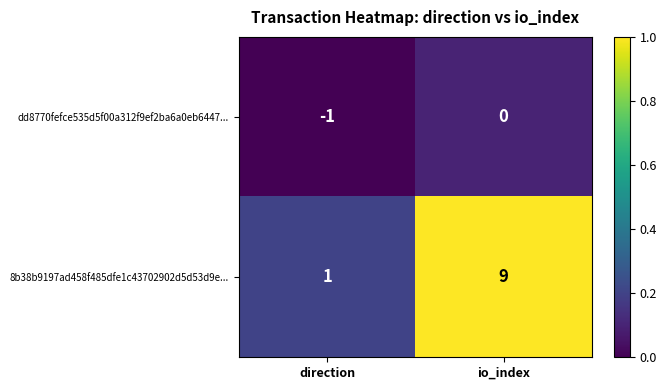

What is the average value of the 8b38b9197ad458f485dfe1c43702902d5d53d9e... series?

5